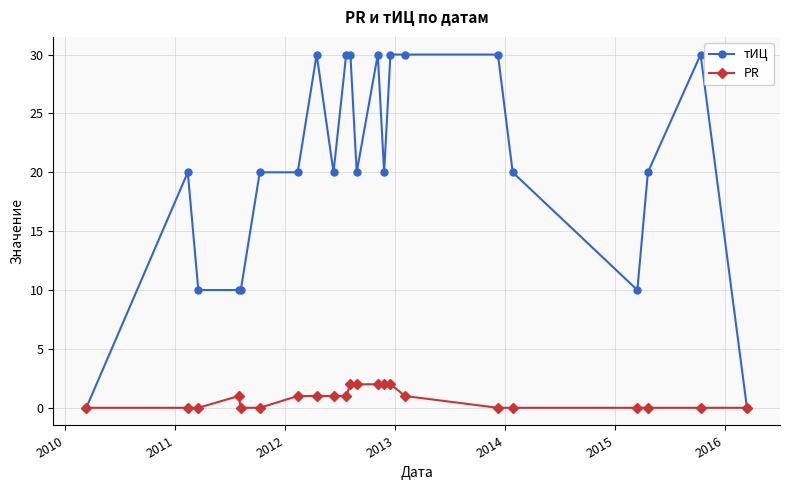

How many distinct data groups are displayed?

2